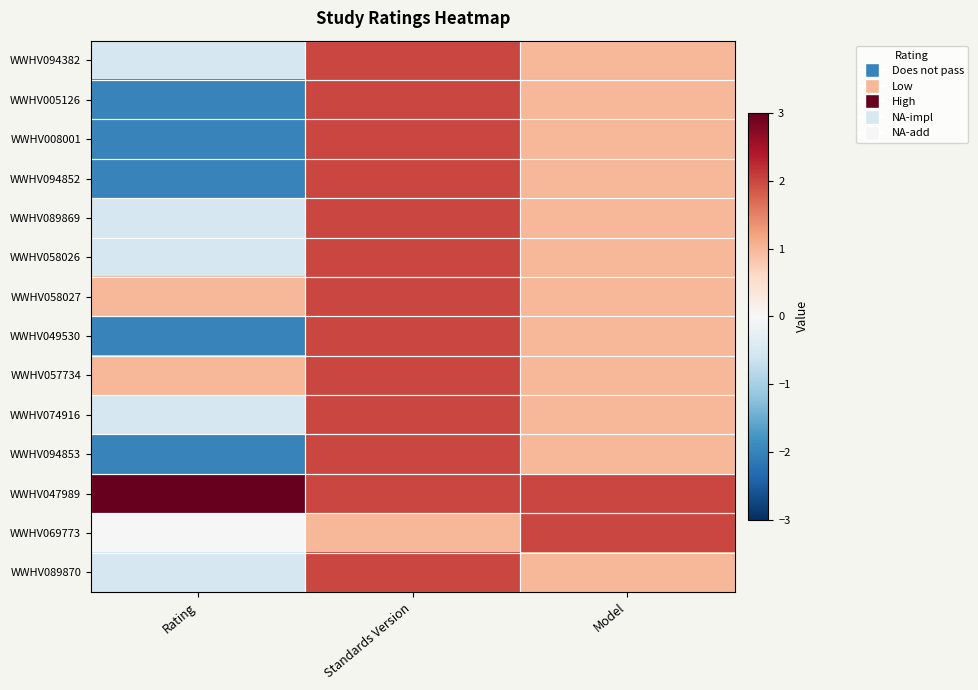

What is the maximum value shown in the chart?

3.0